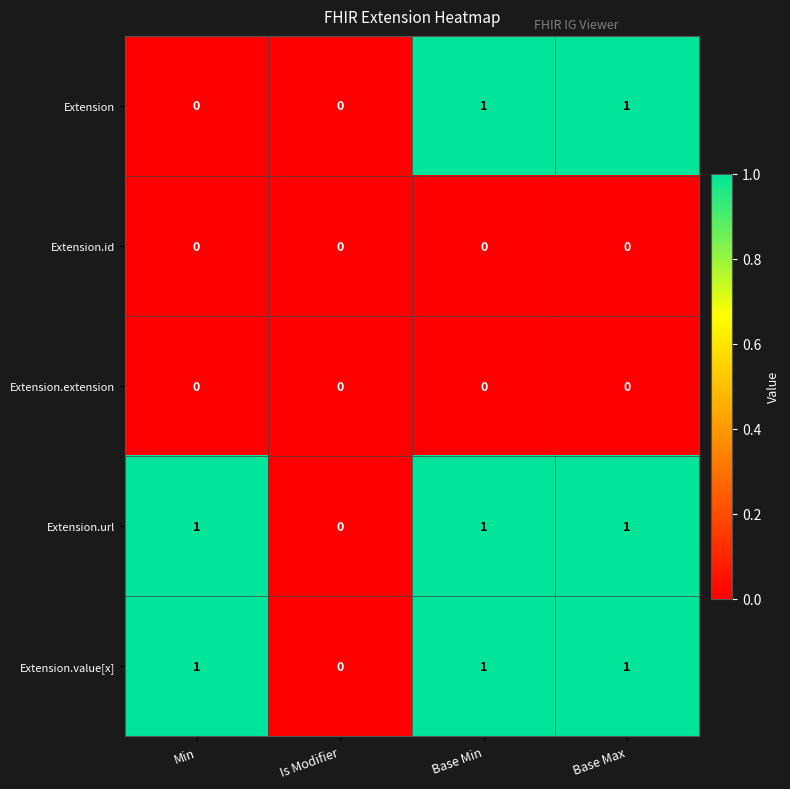

Is the value of Extension.value[x] at Is Modifier greater than the value of Extension.url at Base Max?

No